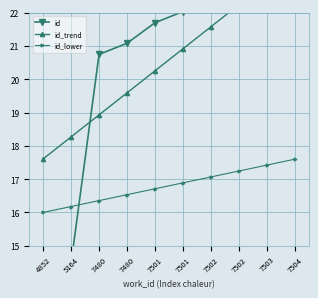

What is the maximum value shown in the chart?

23.6